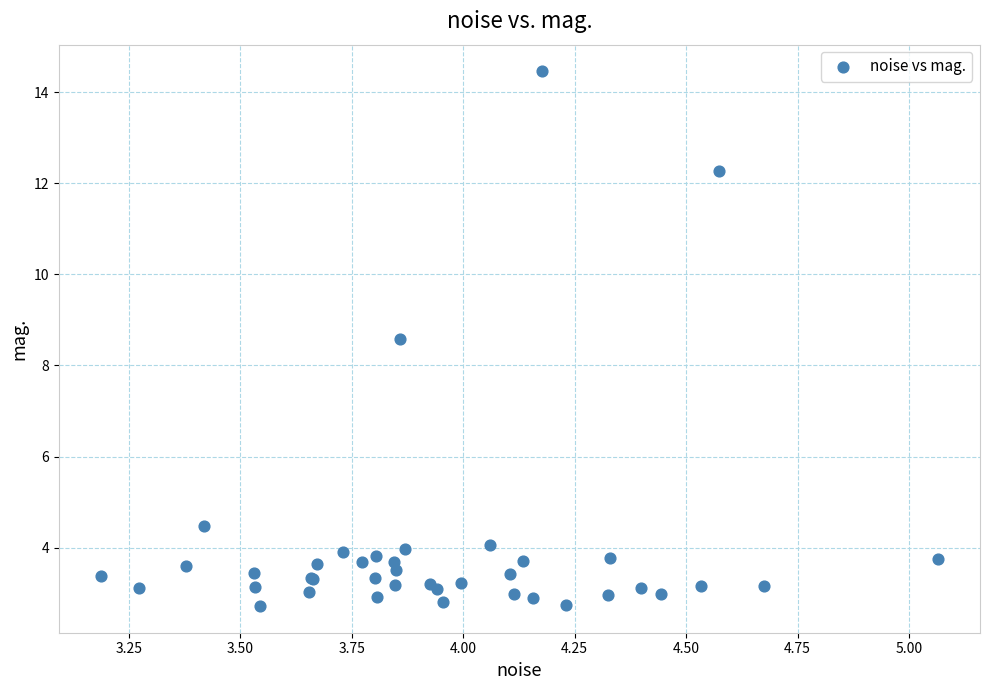

What Y value in the scatter plot is closest to 8?

8.6